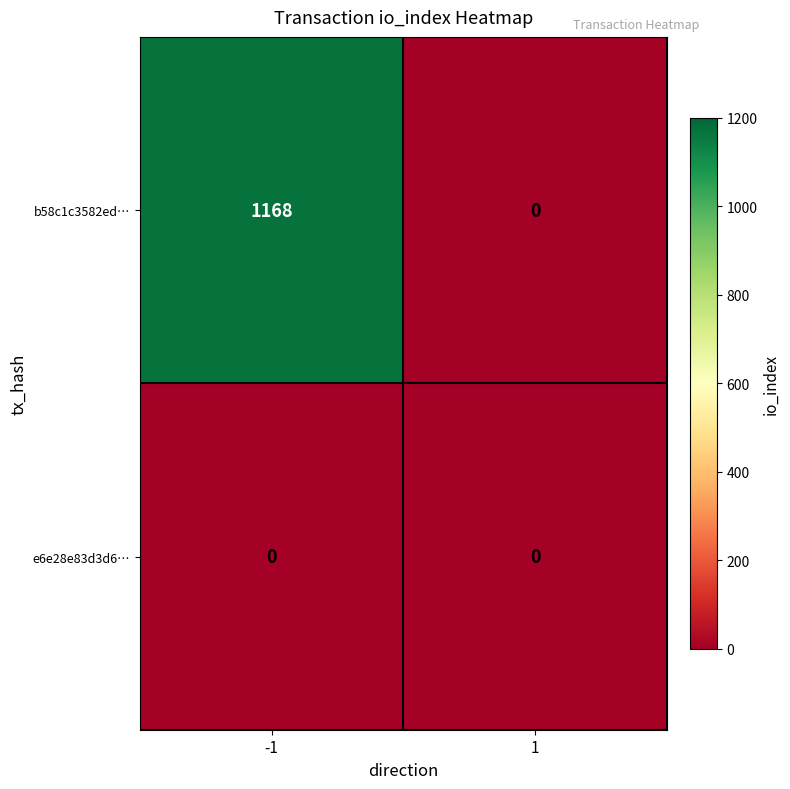

Which series changed the most between -1 and 1?

b58c1c3582ed…